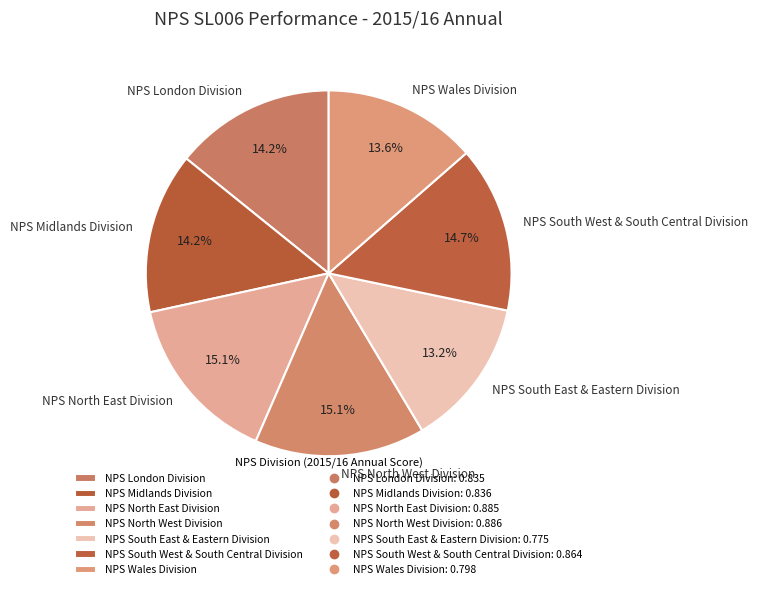

Is NPS South West & South Central Division the majority of the pie?

No